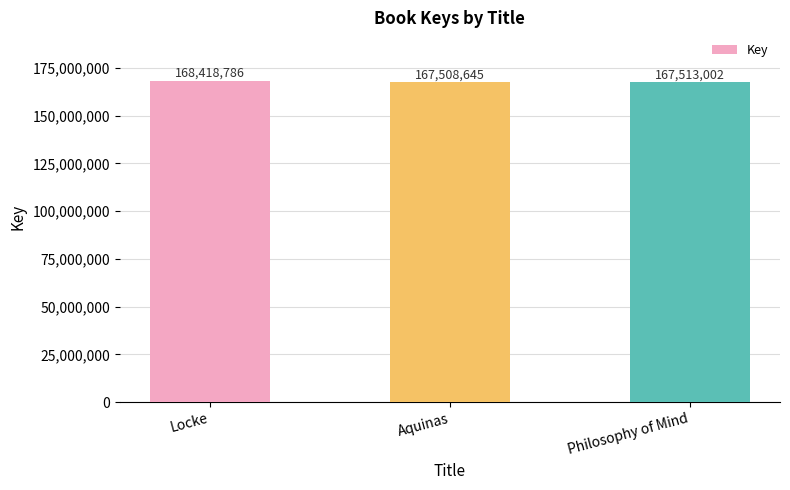

What is the sum of all values?

503440433